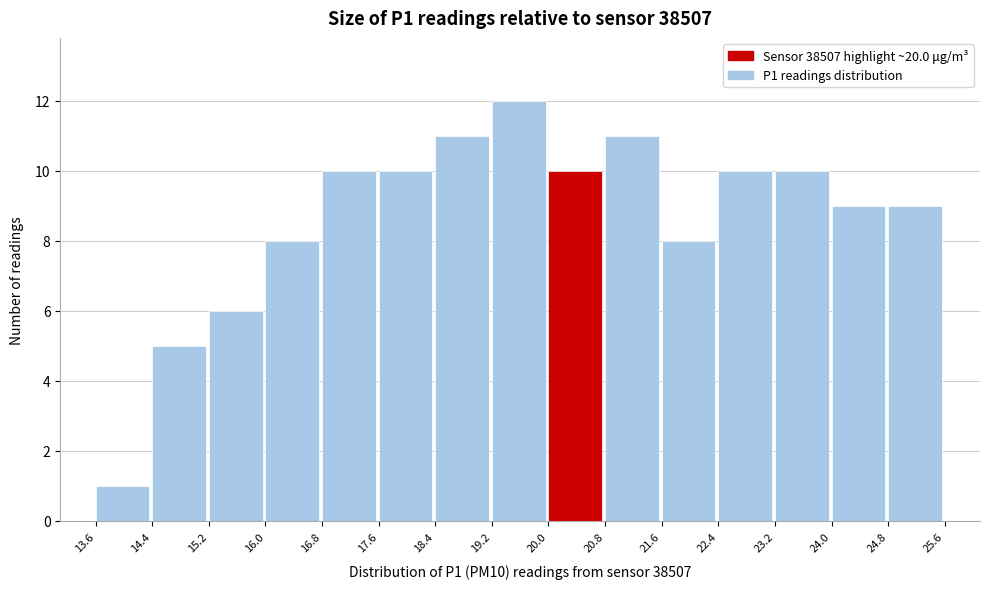

Reading left to right, transcribe this chart: for each bar, give the range it covers on the x-axis and its height. The values are not printed on the chart, so give them approximately, as read against the axis.

13.6 to 14.4: 1
14.4 to 15.2: 5
15.2 to 16.0: 6
16.0 to 16.8: 8
16.8 to 17.6: 10
17.6 to 18.4: 10
18.4 to 19.2: 11
19.2 to 20.0: 12
20.0 to 20.8: 10
20.8 to 21.6: 11
21.6 to 22.4: 8
22.4 to 23.2: 10
23.2 to 24.0: 10
24.0 to 24.8: 9
24.8 to 25.6: 9